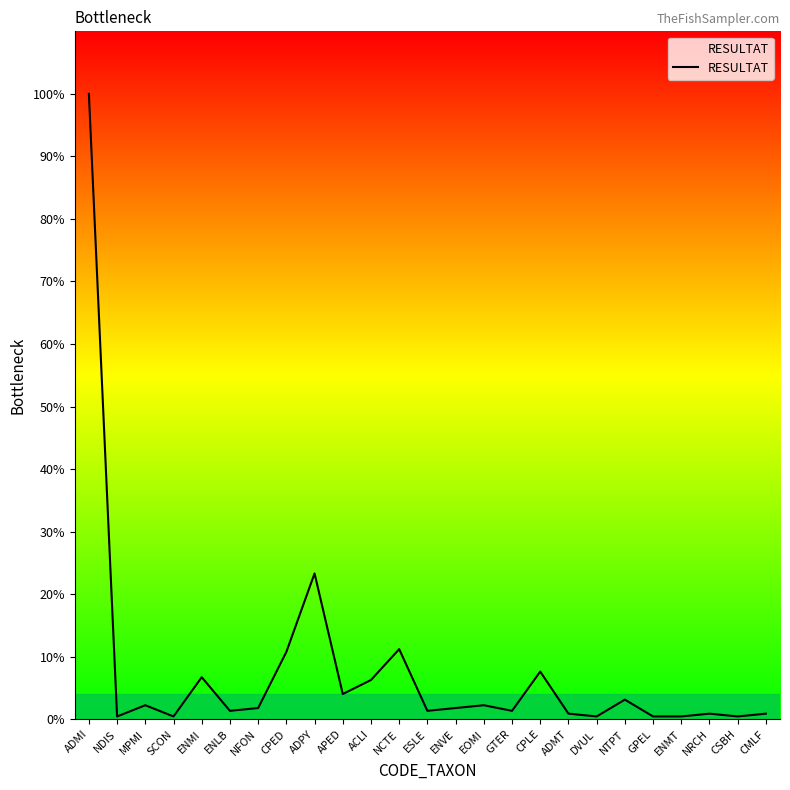

Does the chart have visible grid lines?

No